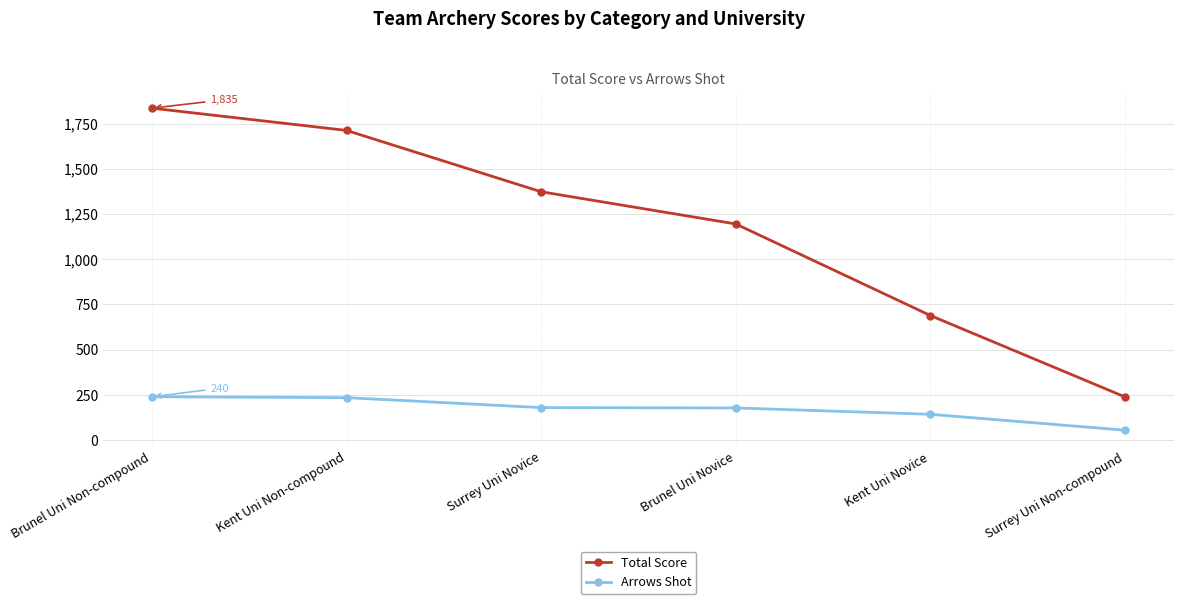

What is the difference between the highest and lowest values at Surrey Uni Non-compound?

184